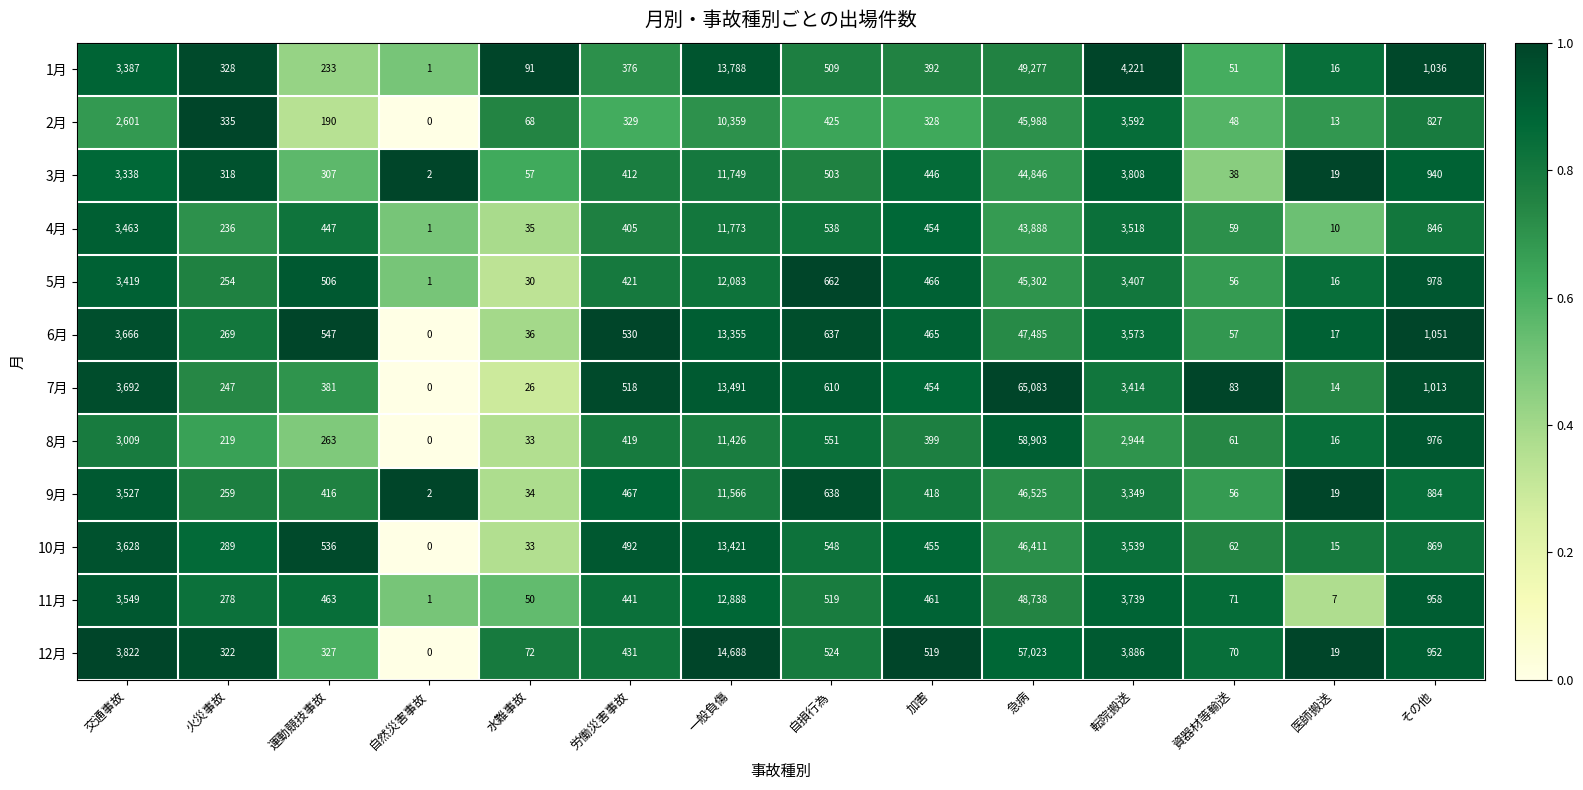

The 2月 series shows 827 at その他. True or false?

True